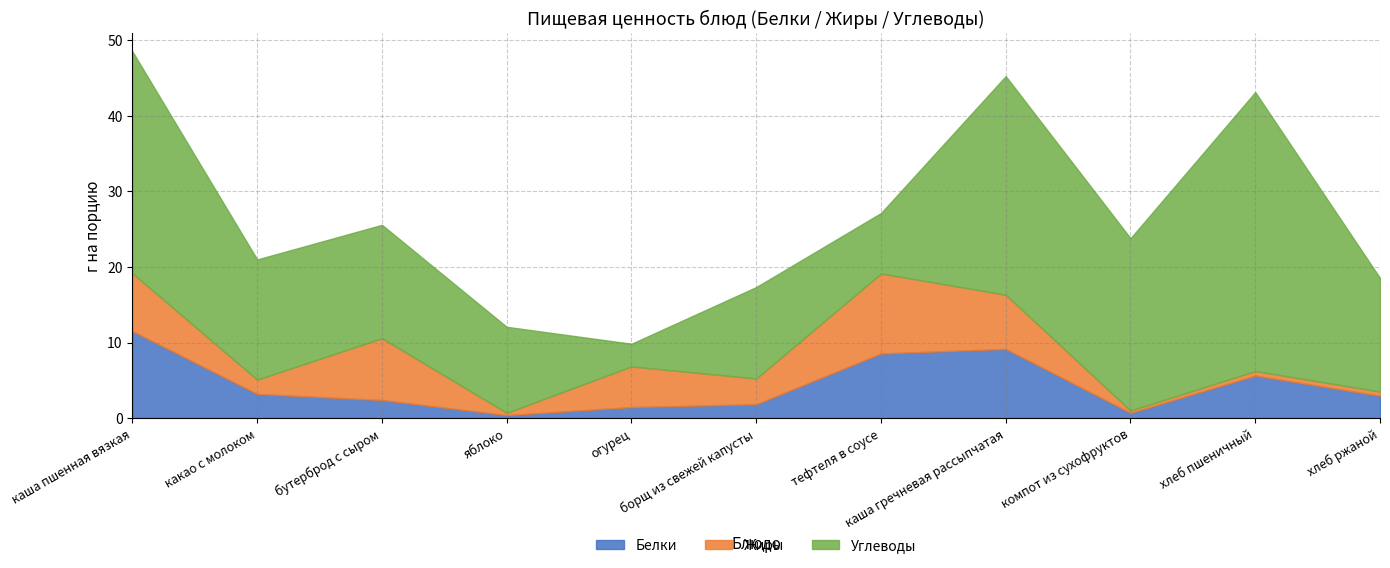

How many interior local valleys does the Жиры series have?

4